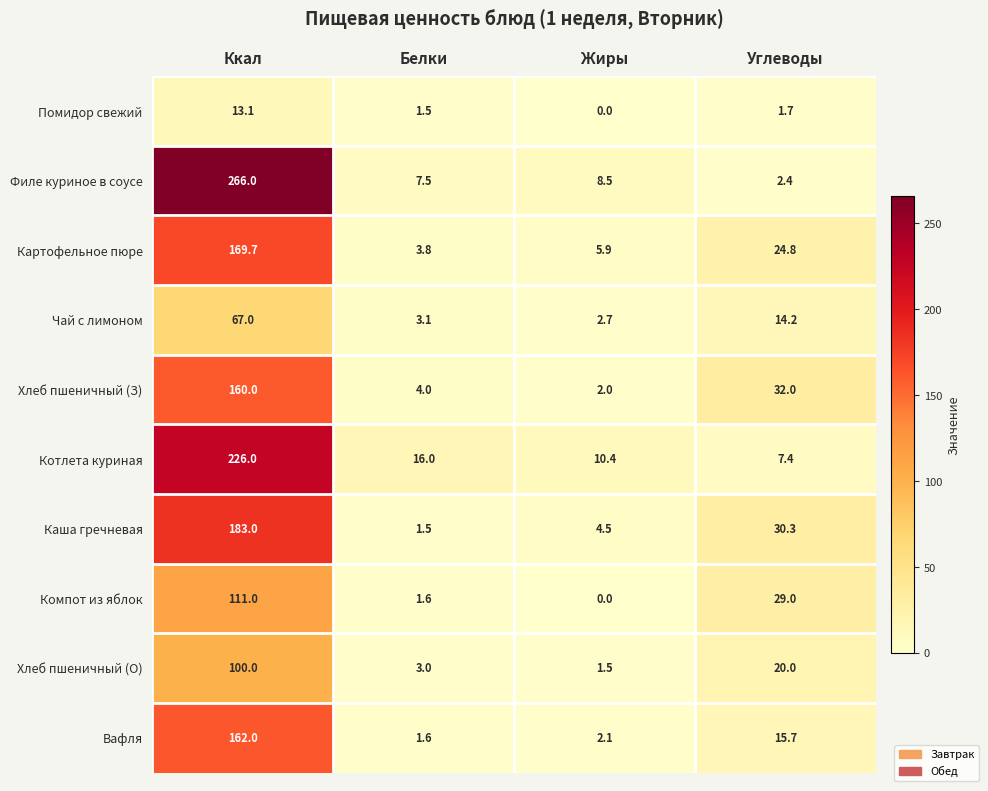

At how many categories does at least one series exceed 114?

1